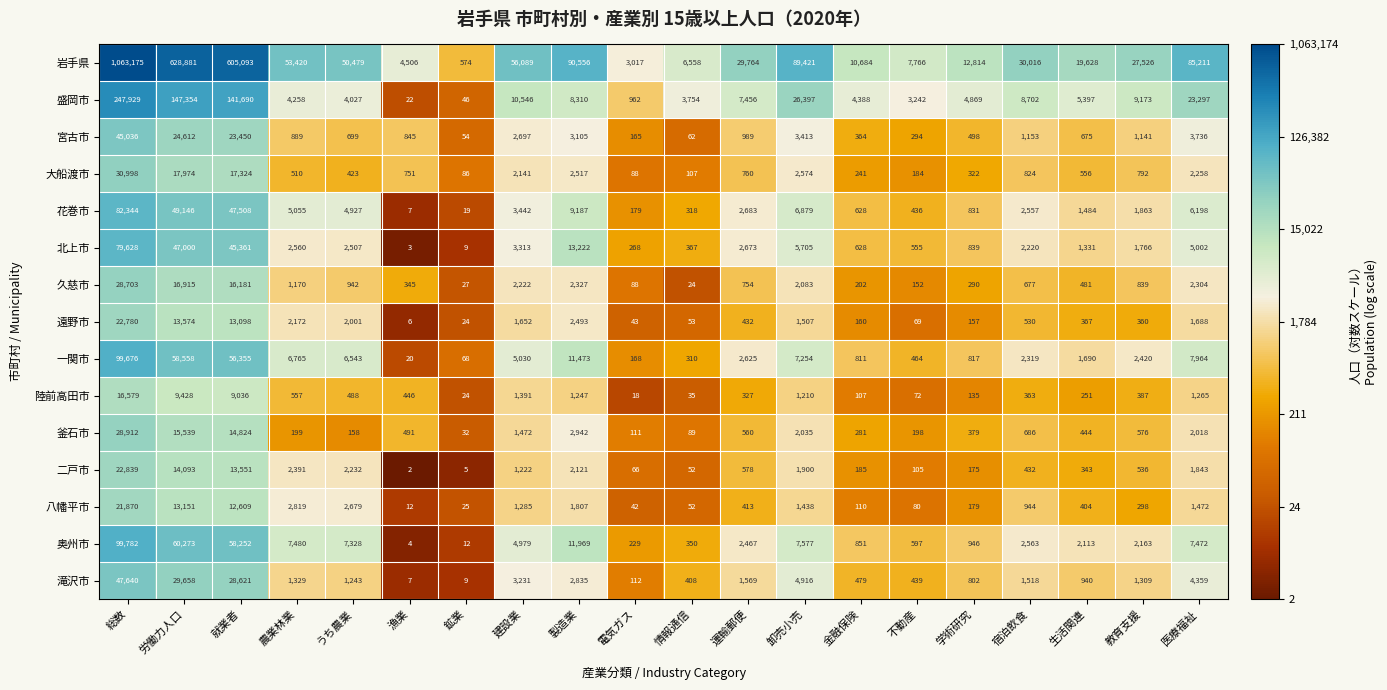

Which category has the highest value across all series?

総数